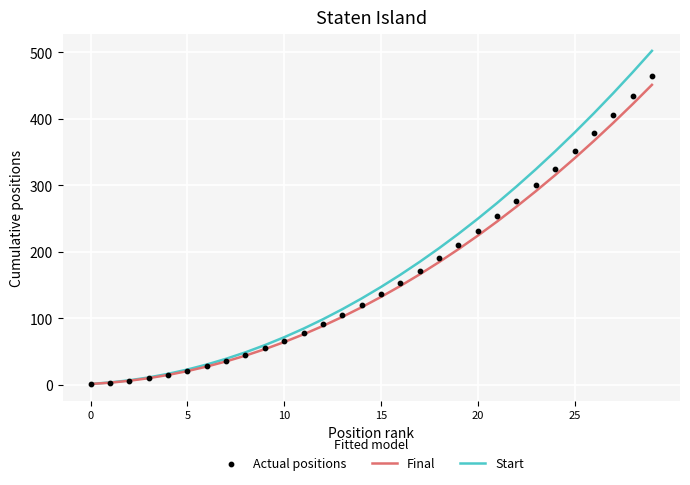

Which series contains the lowest Y value?

Final